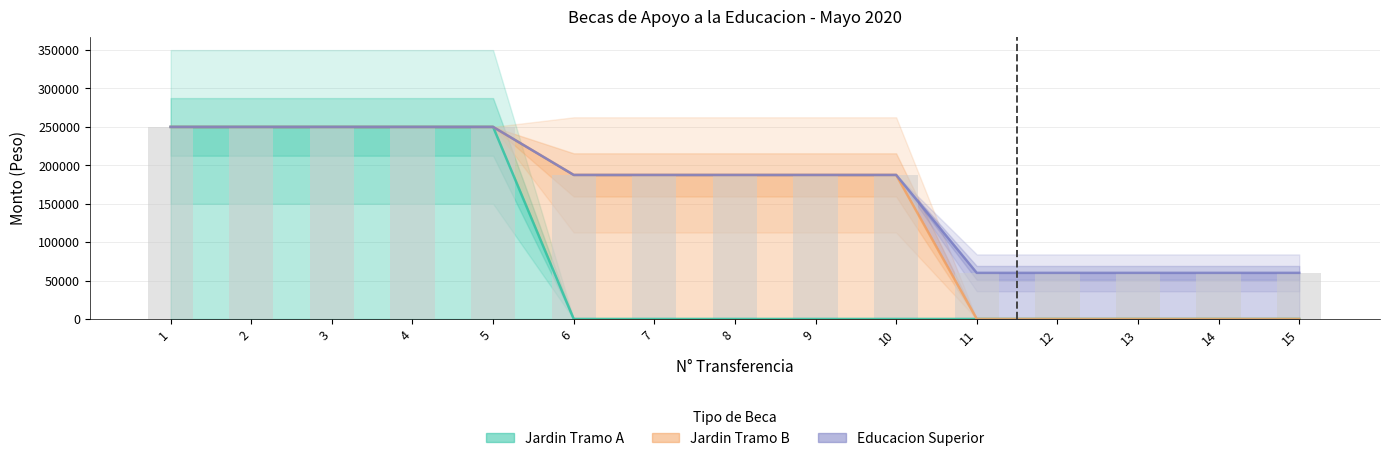

What is the total value across all series at 2?

750000